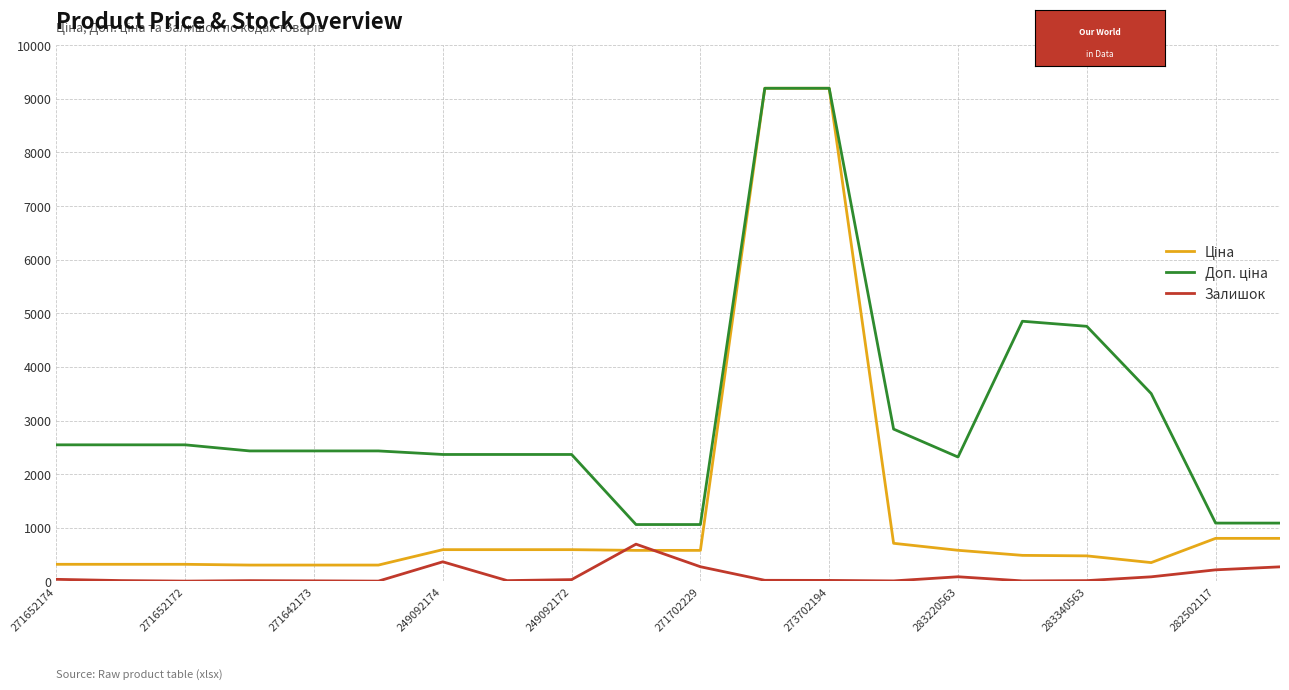

What is the highest value of the Залишок series?

694.0